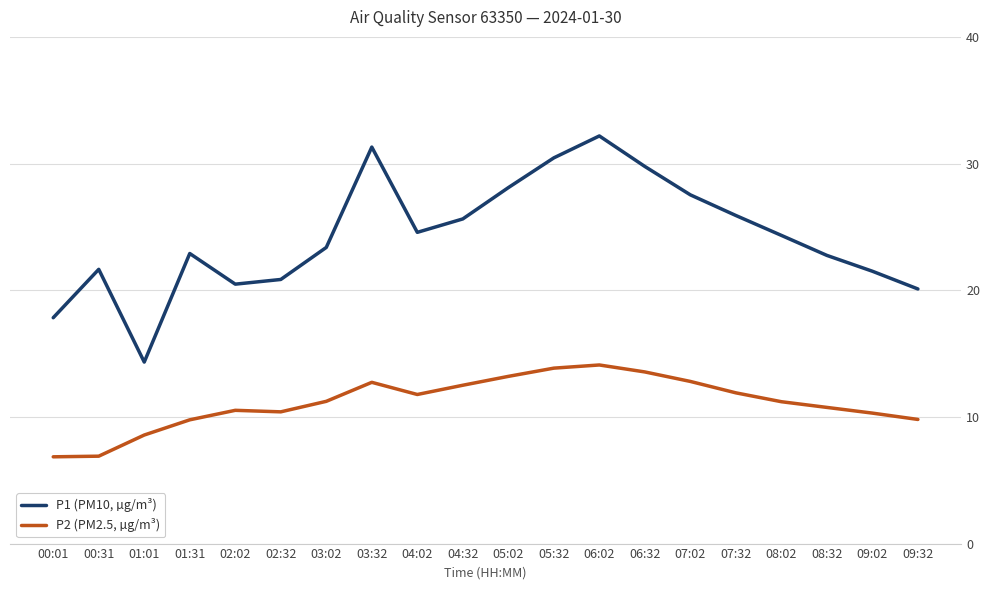

What is the spread (max minus min) of values at 00:01?

11.0